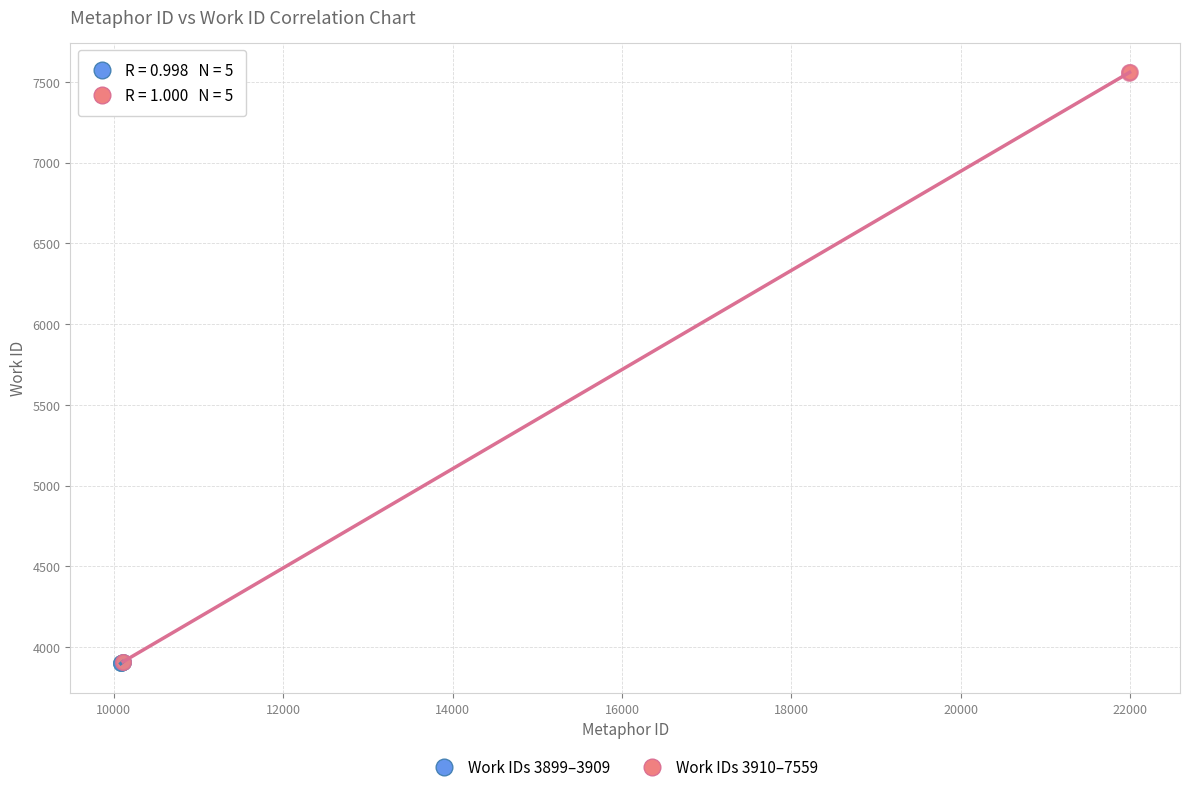

Which series has the largest Y range (max minus min)?

Work IDs 3910–7559